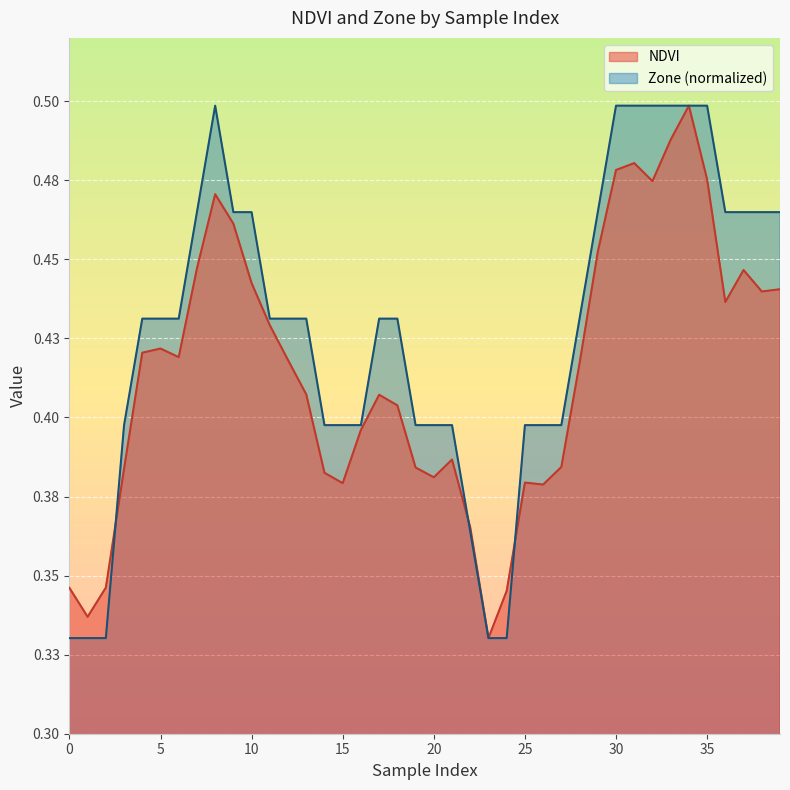

At 29, list the series in order from largest to smallest.

Zone, NDVI